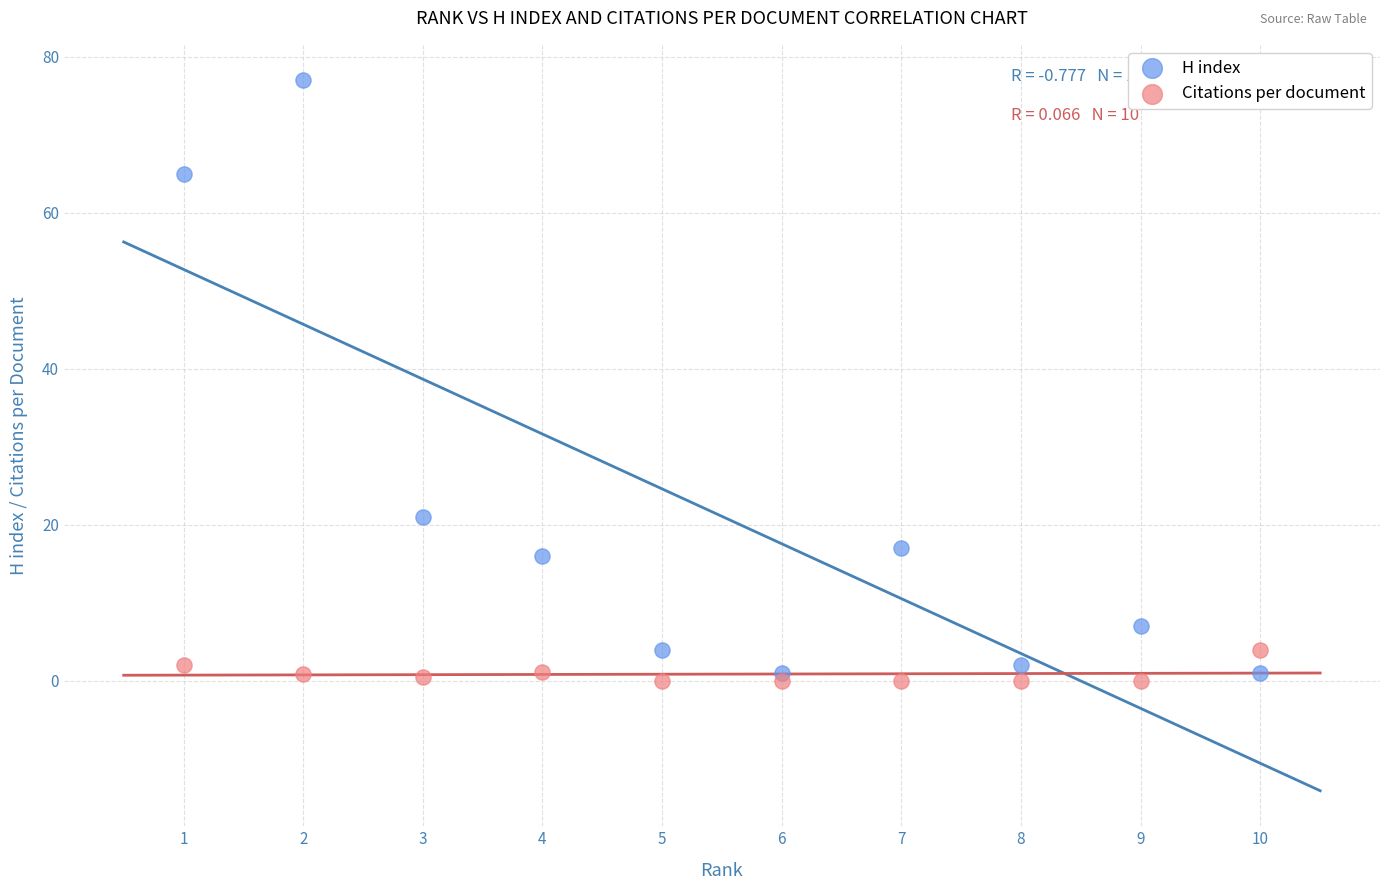

Which series contains the lowest Y value?

Citations per document